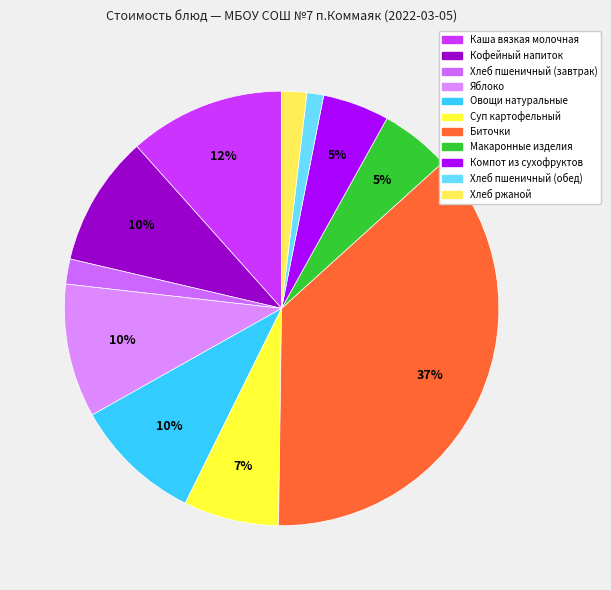

Which category has the biggest portion of the pie?

Биточки